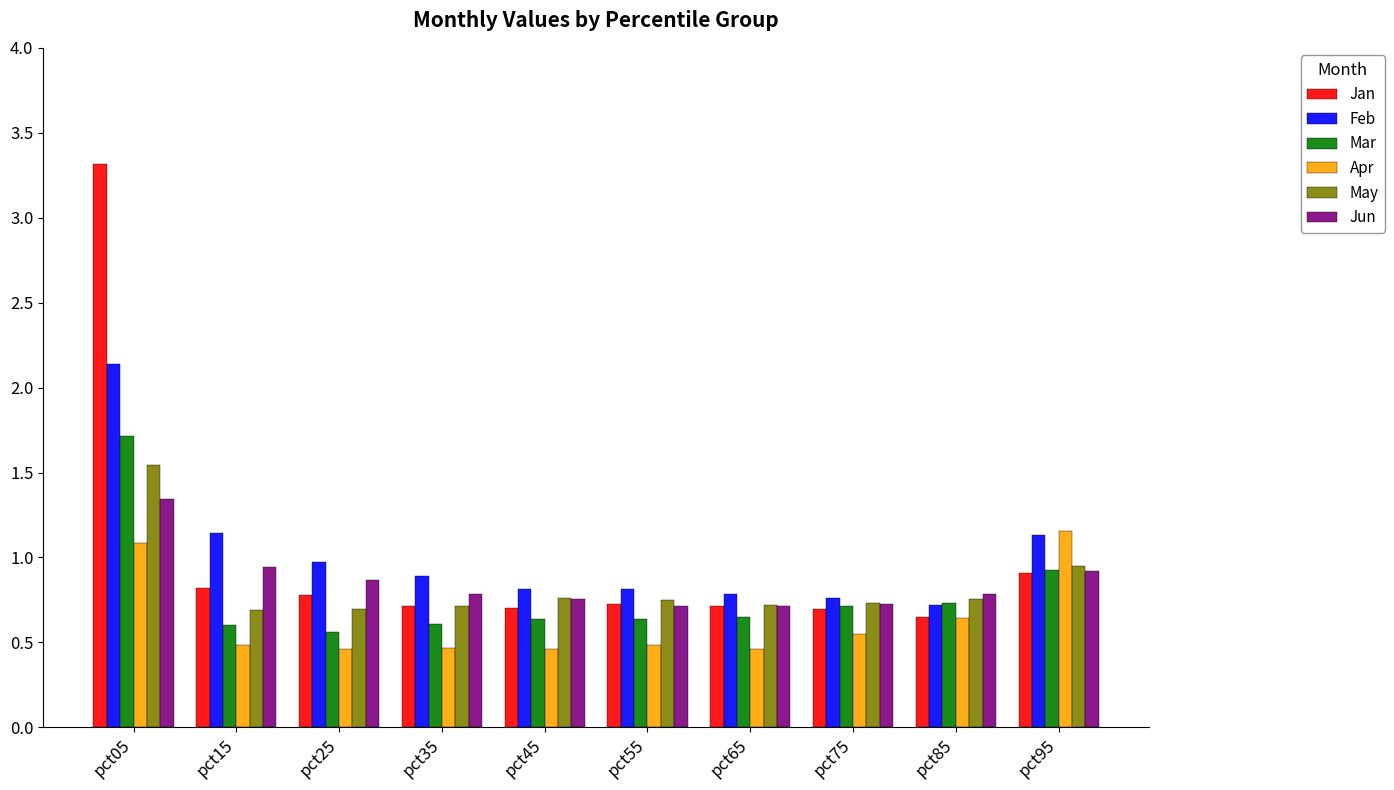

What is the sum of all May values?

8.3